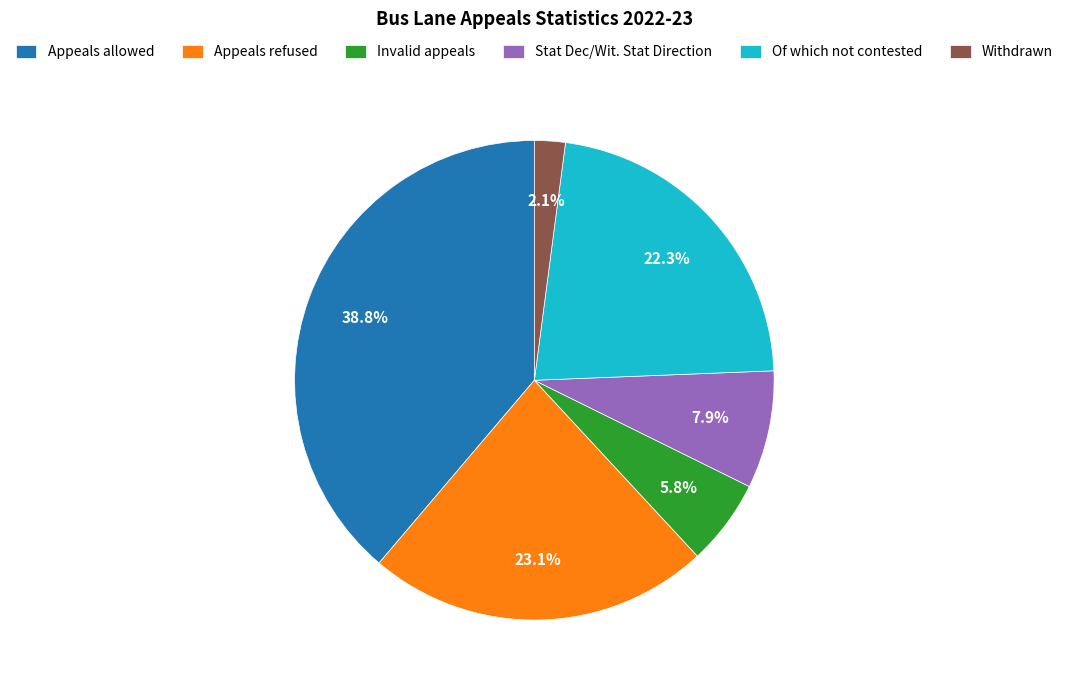

How many segments does this pie chart have?

6